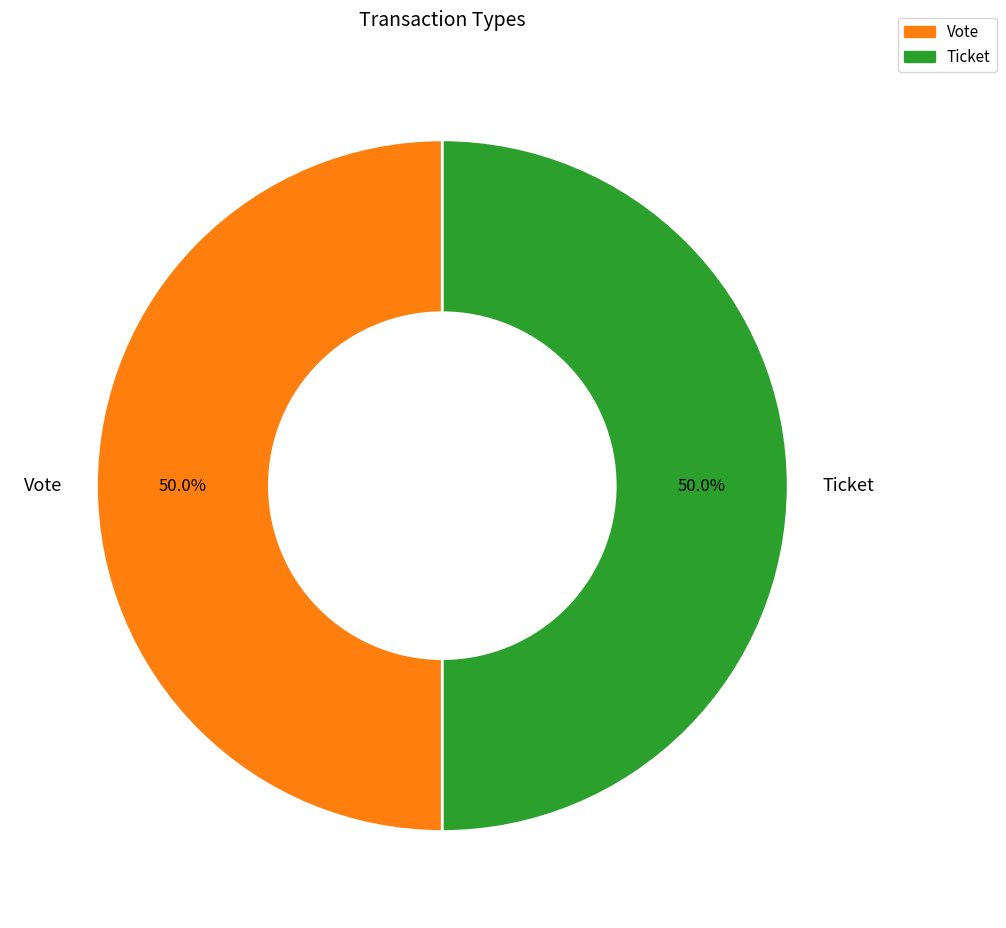

Is the sum of Vote and Ticket greater than half?

Yes